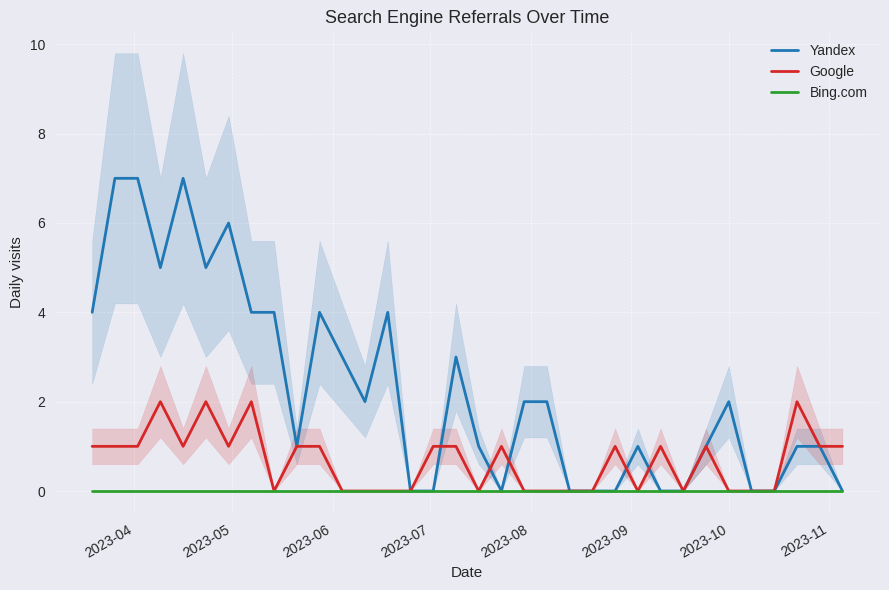

What is the maximum value for Yandex?

7